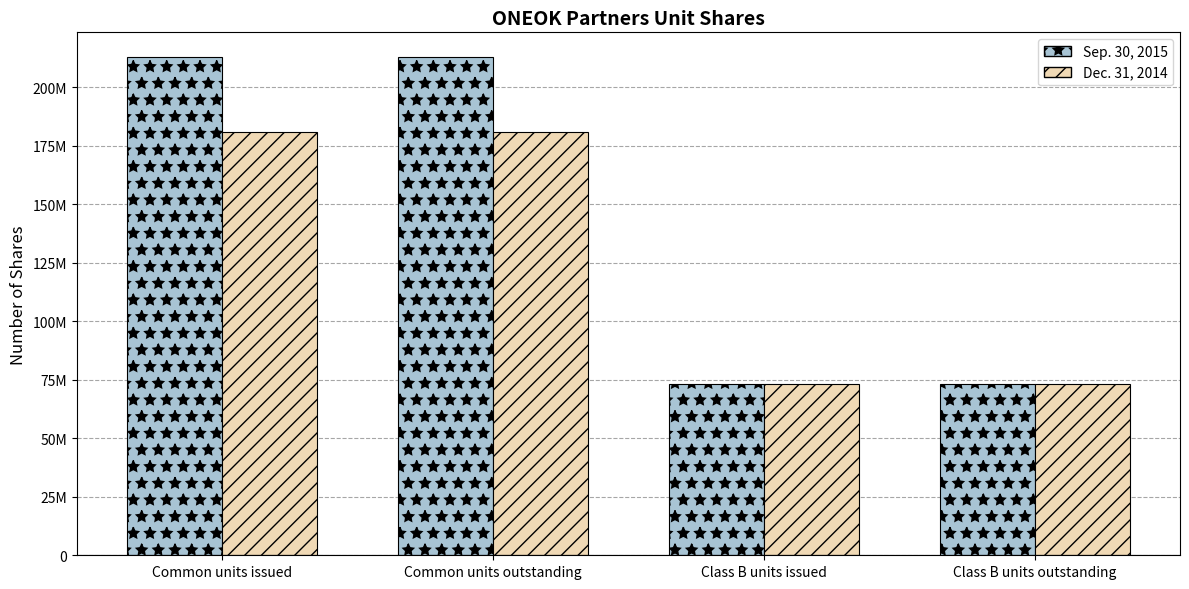

What is the difference between the second highest and second lowest values in the Dec. 31, 2014 series?

107838721